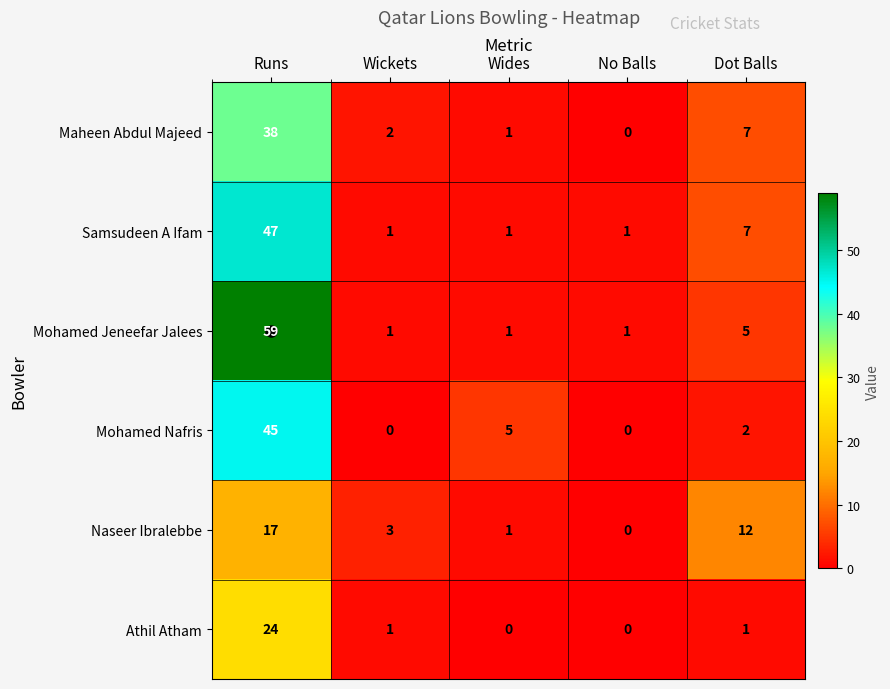

List the series in order of their peak value, highest first.

Mohamed Jeneefar Jalees, Samsudeen A Ifam, Mohamed Nafris, Maheen Abdul Majeed, Athil Atham, Naseer Ibralebbe